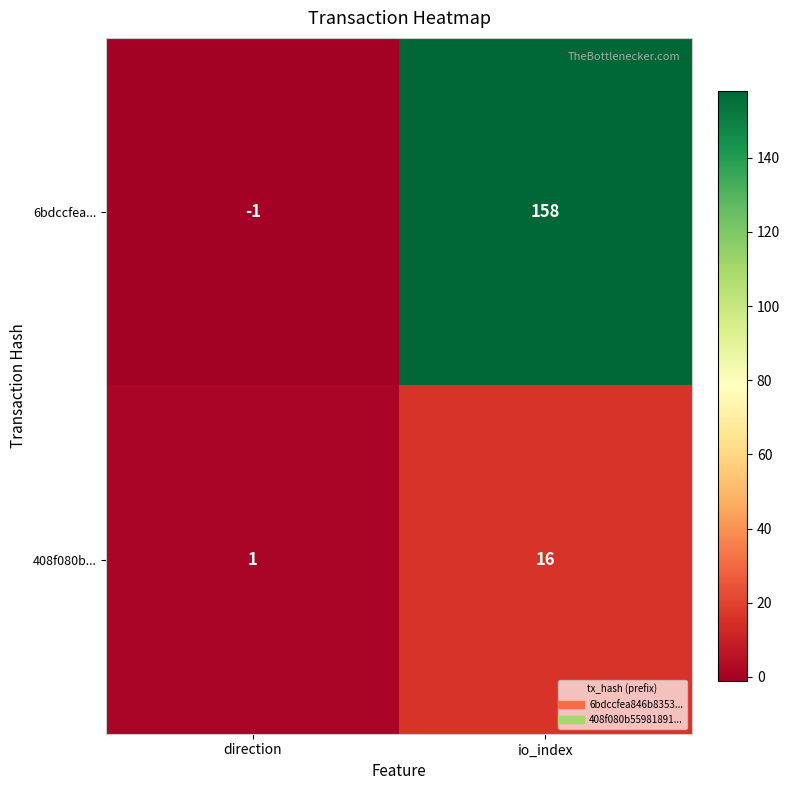

What is the difference between the maximum and minimum values in the 6bdccfea... series?

159